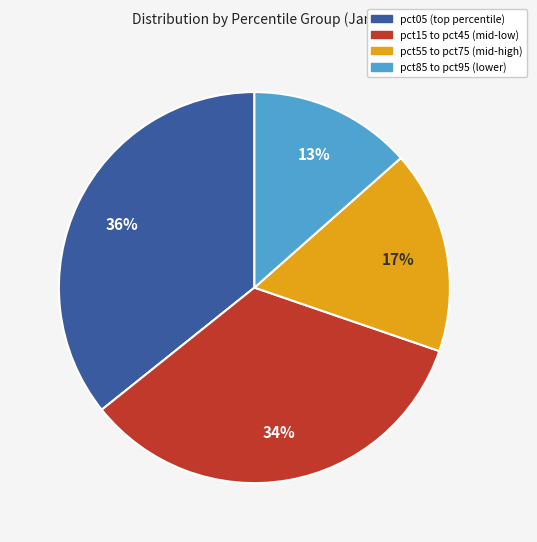

To the nearest percent, what is the average slice percentage?

25%